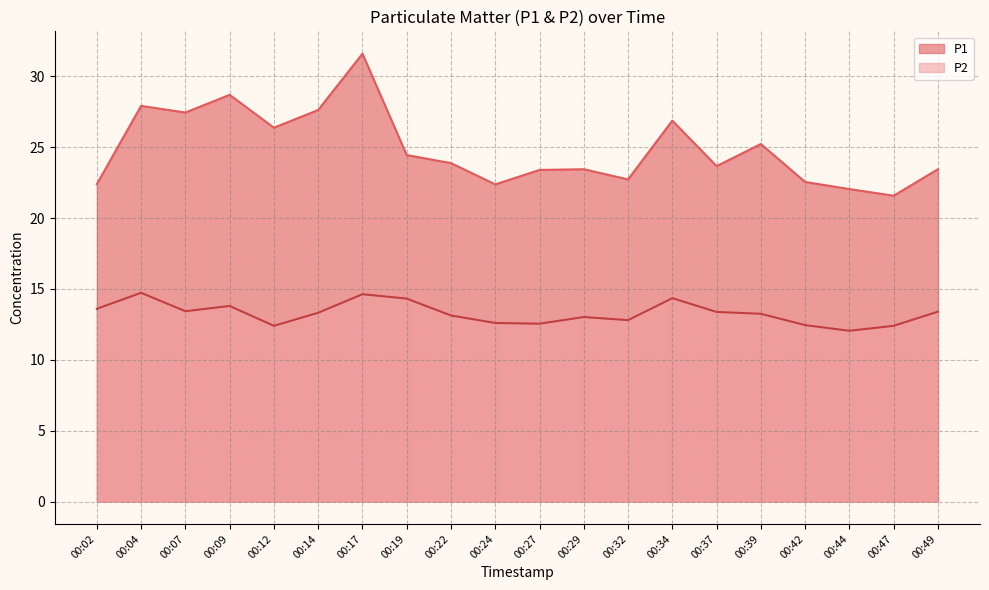

The value of P2 at 00:22 is 23.5. True or false?

False